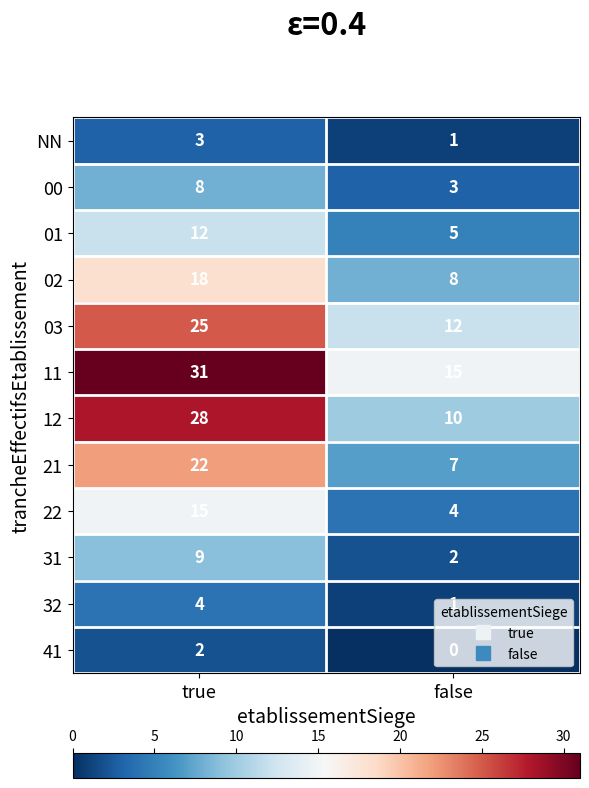

What value does the 00 series have at false?

3